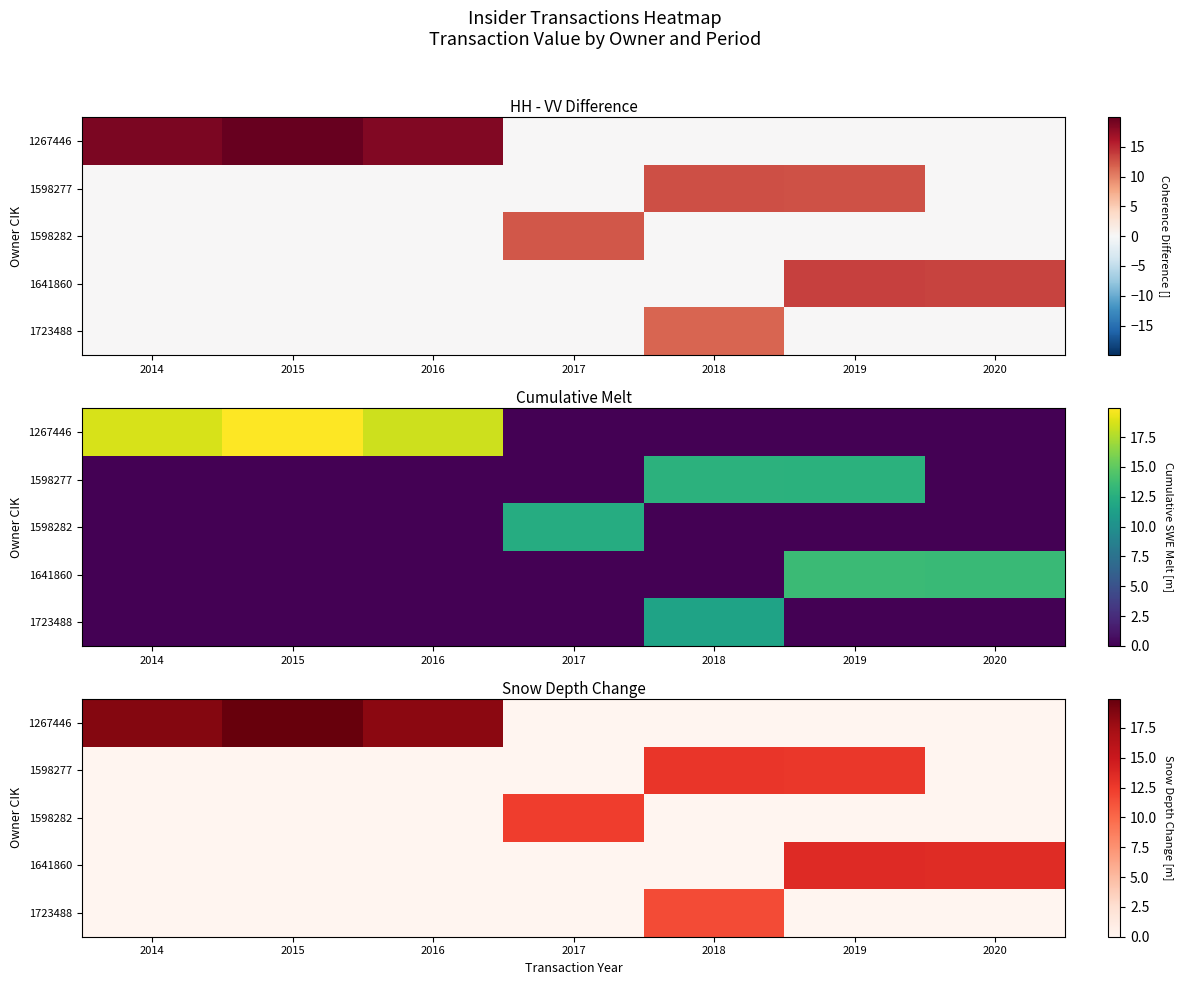

What is the greatest value displayed?

19.9